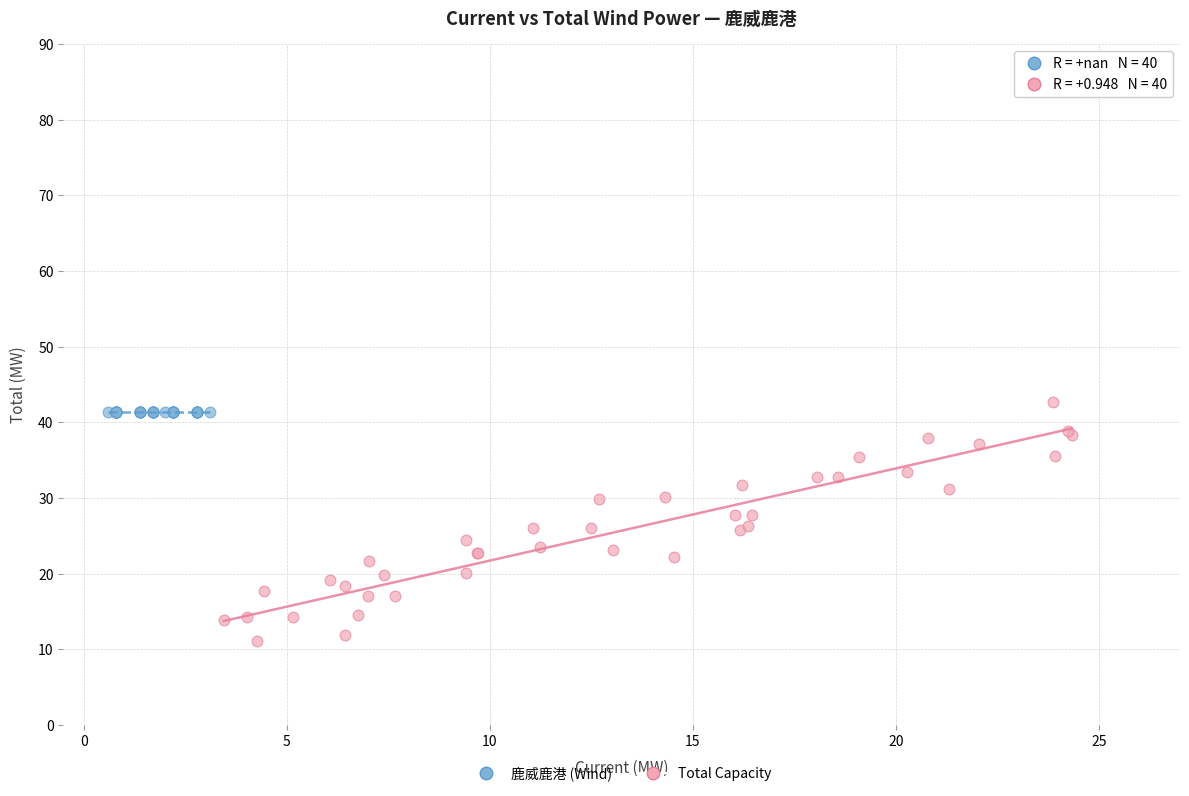

Which series contains the lowest Y value?

Total Capacity